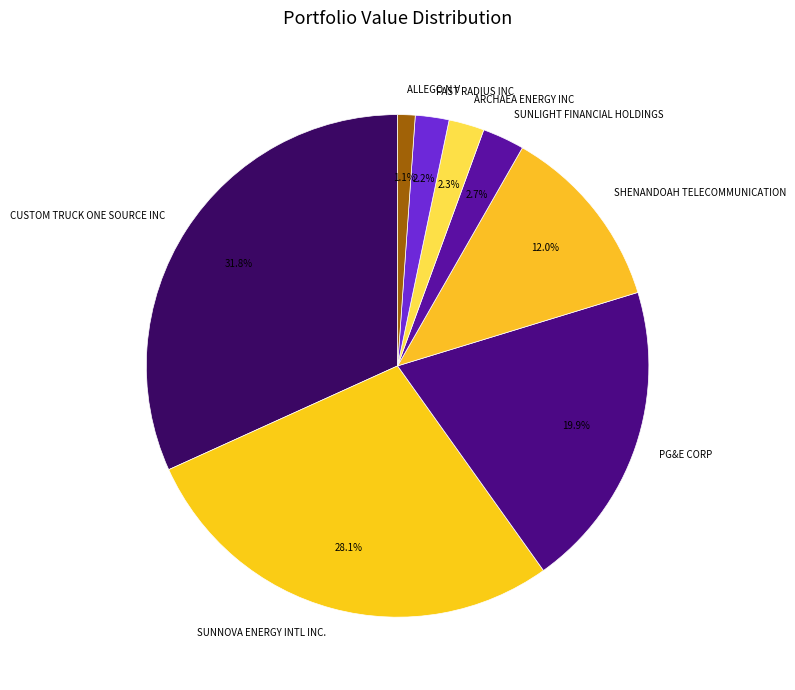

Is it true that ARCHAEA ENERGY INC is 16% of the pie?

False